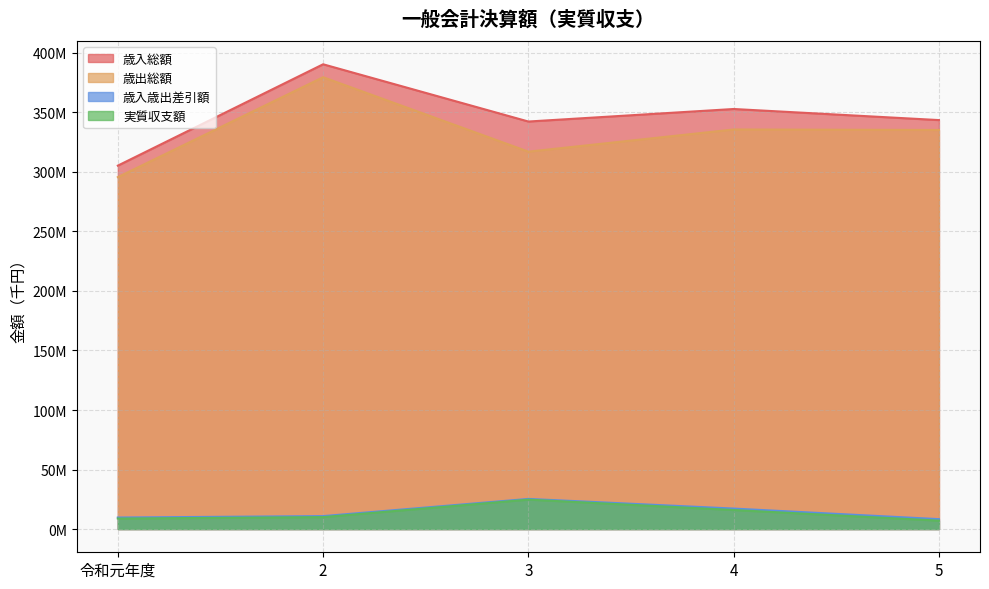

True or false: 歳出総額 and 歳入歳出差引額 intersect in this chart.

False